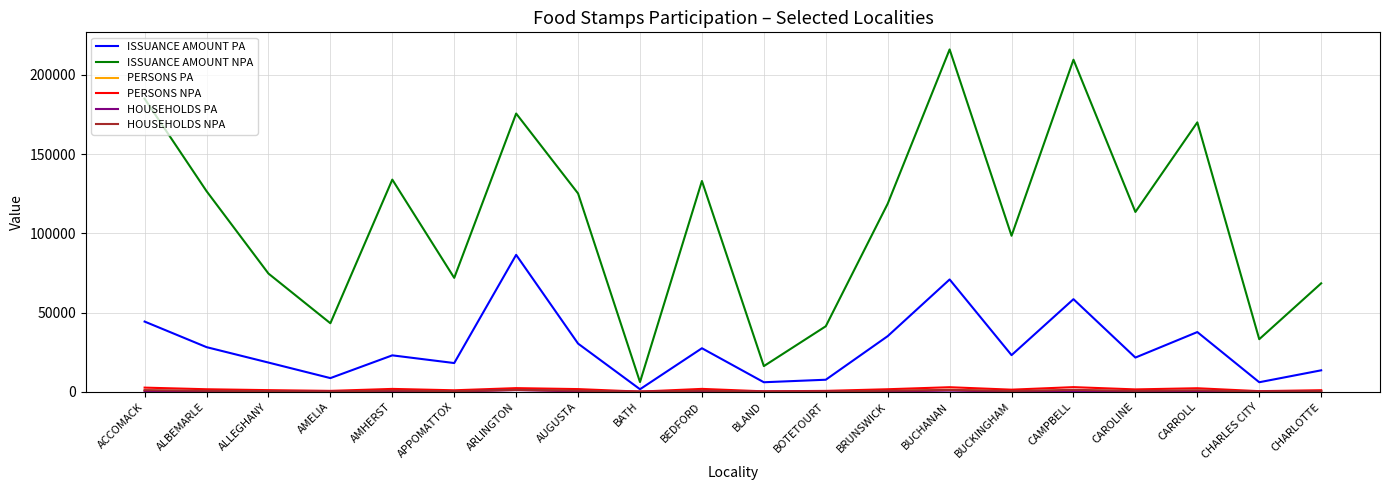

What is the sum of the ISSUANCE AMOUNT NPA values at CAMPBELL and BUCKINGHAM?

307965